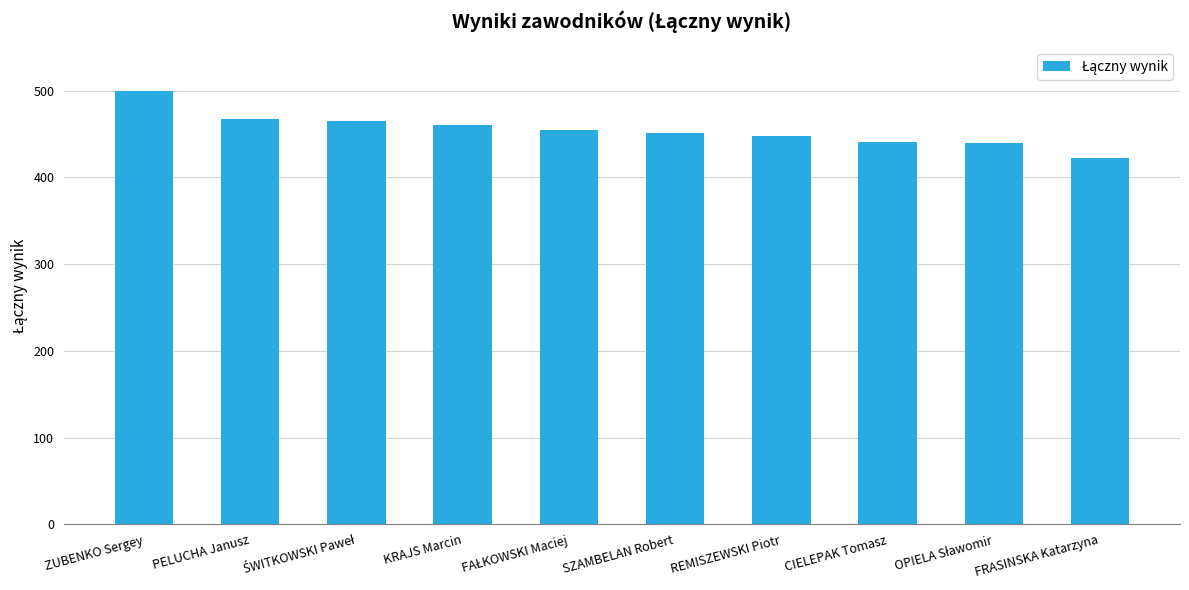

What is the label of the 10th bar from the left?

FRASINSKA Katarzyna